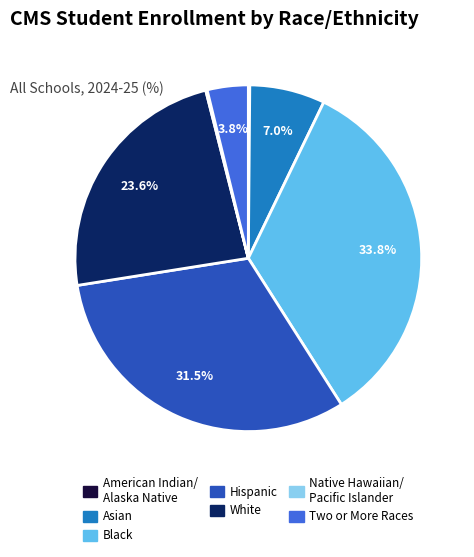

Is there a majority slice in this chart?

No